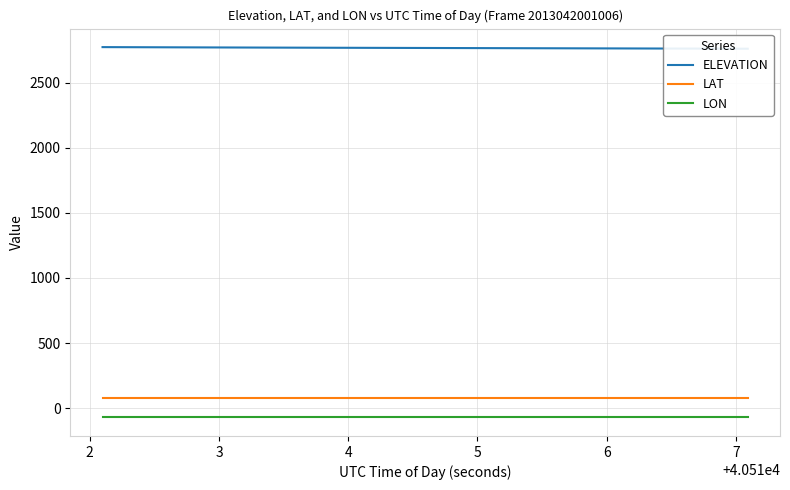

True or false: LON and LAT cross at least once.

False